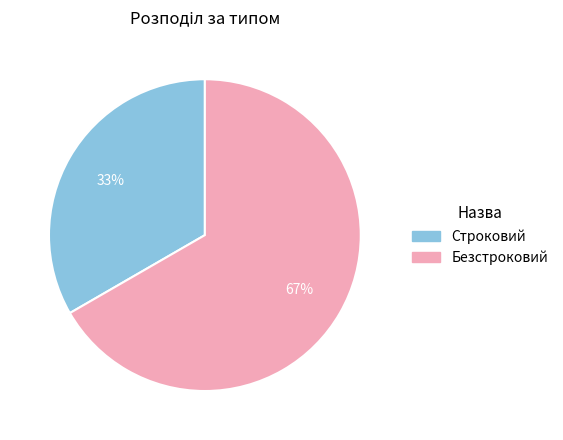

Which category accounts for the majority?

Безстроковий